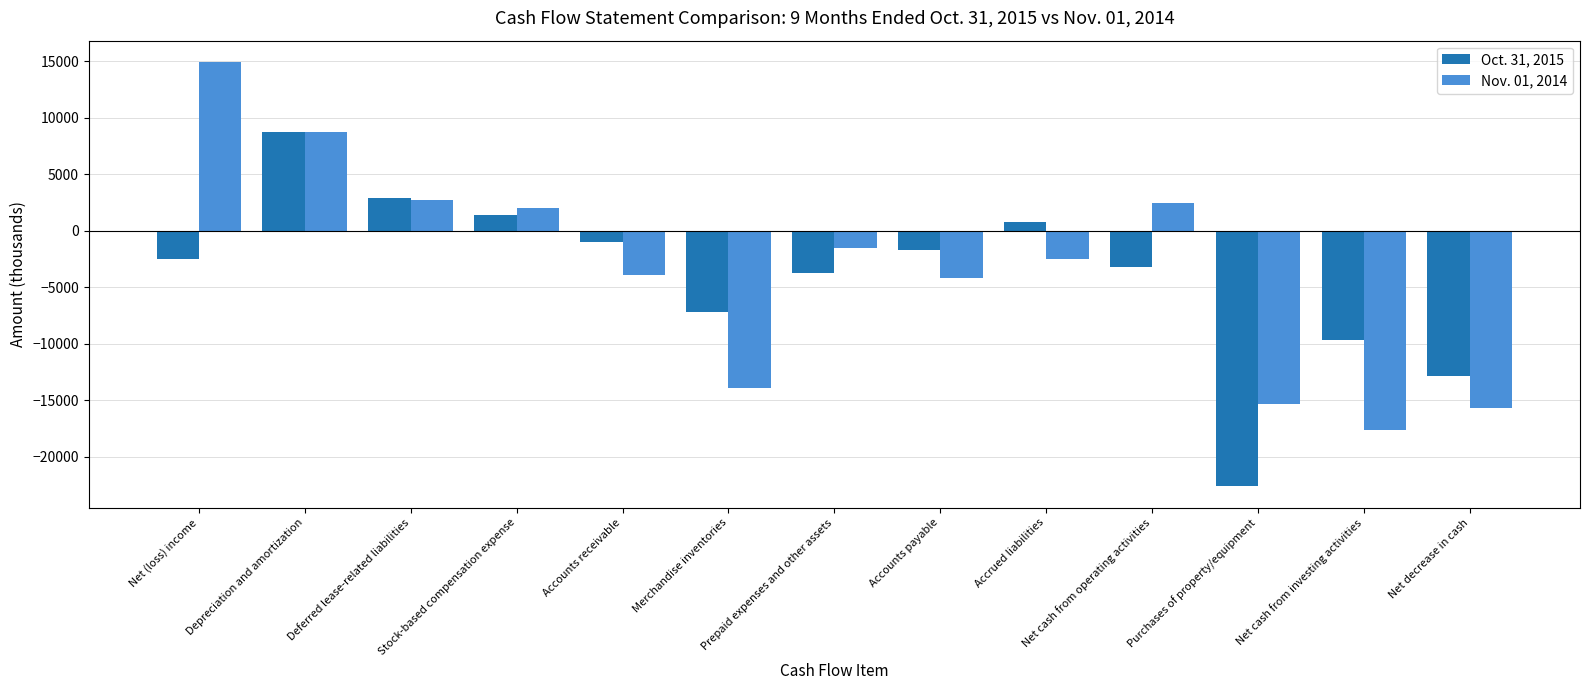

Reading left to right, what are all the values shown in this chart?

Oct. 31, 2015: Net (loss) income=-2467	Depreciation and amortization=8733	Deferred lease-related liabilities=2923	Stock-based compensation expense=1389	Accounts receivable=-978	Merchandise inventories=-7185	Prepaid expenses and other assets=-3708	Accounts payable=-1703	Accrued liabilities=805	Net cash from operating activities=-3216	Purchases of property/equipment=-22641	Net cash from investing activities=-9634	Net decrease in cash=-12876
Nov. 01, 2014: Net (loss) income=14962	Depreciation and amortization=8781	Deferred lease-related liabilities=2699	Stock-based compensation expense=2035	Accounts receivable=-3872	Merchandise inventories=-13929	Prepaid expenses and other assets=-1564	Accounts payable=-4140	Accrued liabilities=-2534	Net cash from operating activities=2457	Purchases of property/equipment=-15318	Net cash from investing activities=-17613	Net decrease in cash=-15725